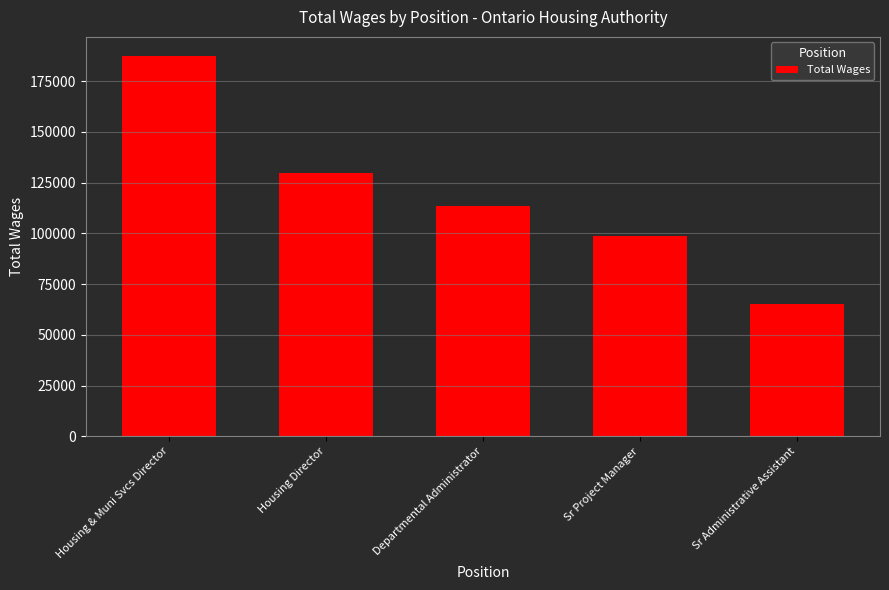

Does the chart contain stacked bars?

No